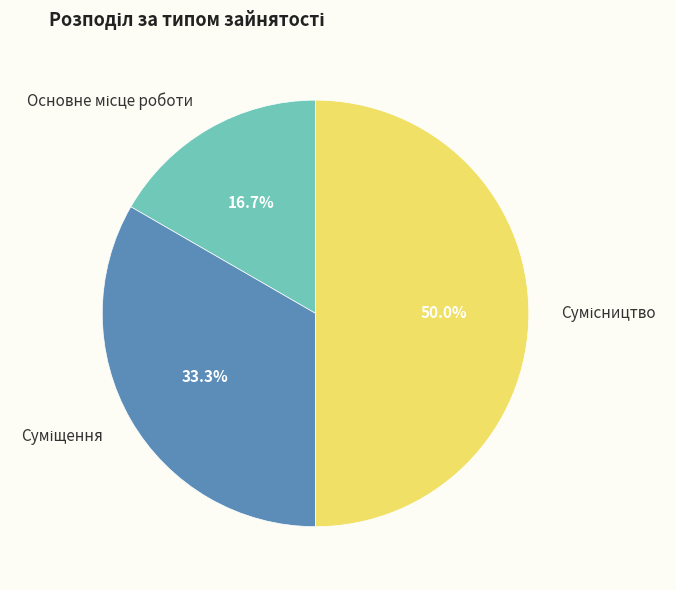

Rank the categories by value from highest to lowest.

Сумісництво, Суміщення, Основне місце роботи